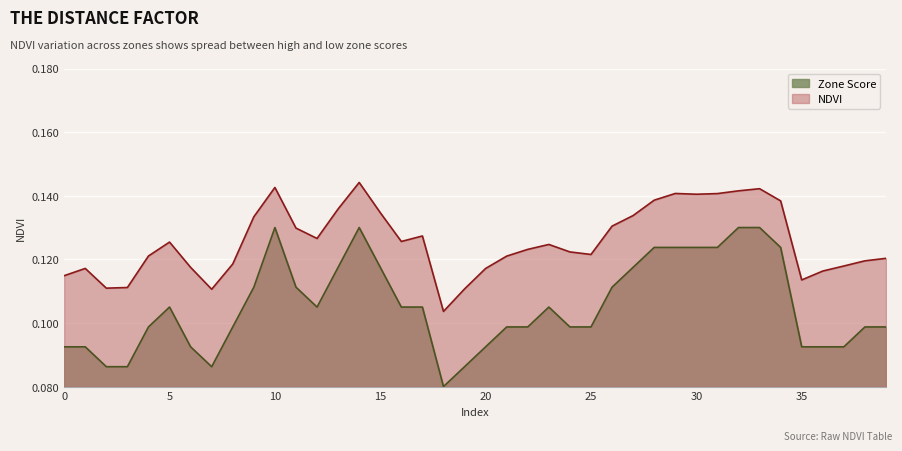

Count the NDVI values in the range 0 to 1.

40